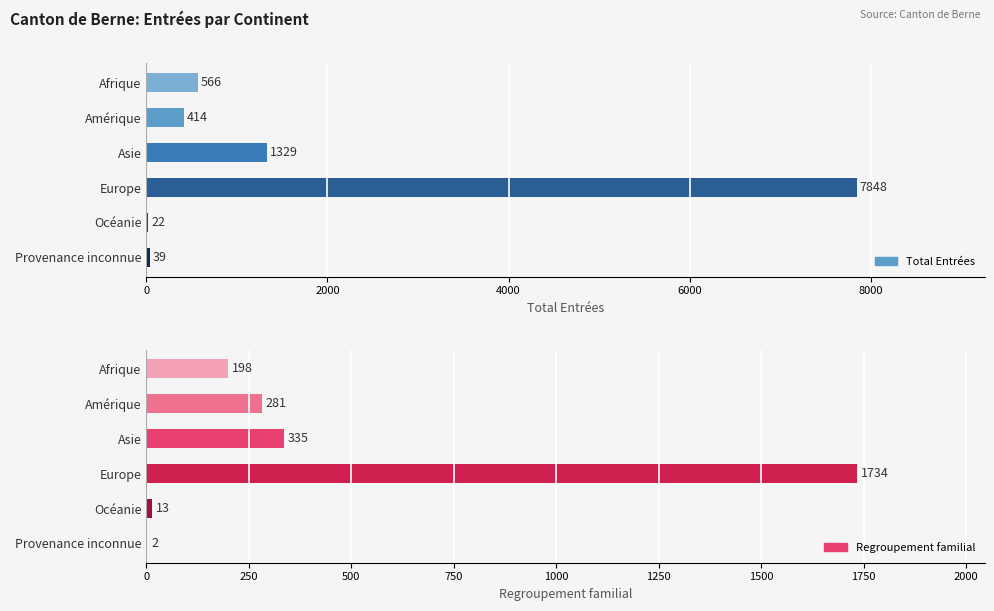

What is the value of the Total Entrées bar at the 3rd from the left?

1329